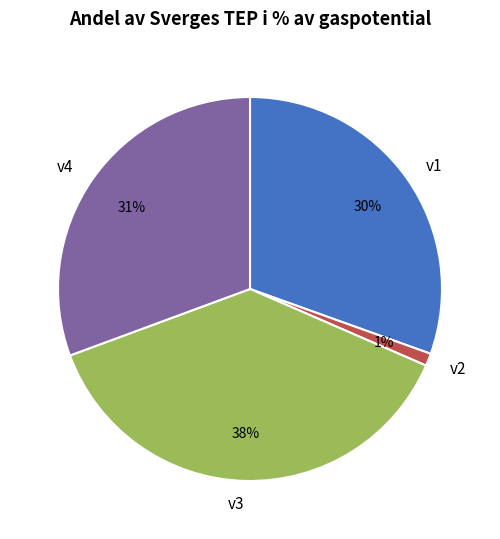

Do v1 and v4 together represent more than half of the pie?

Yes